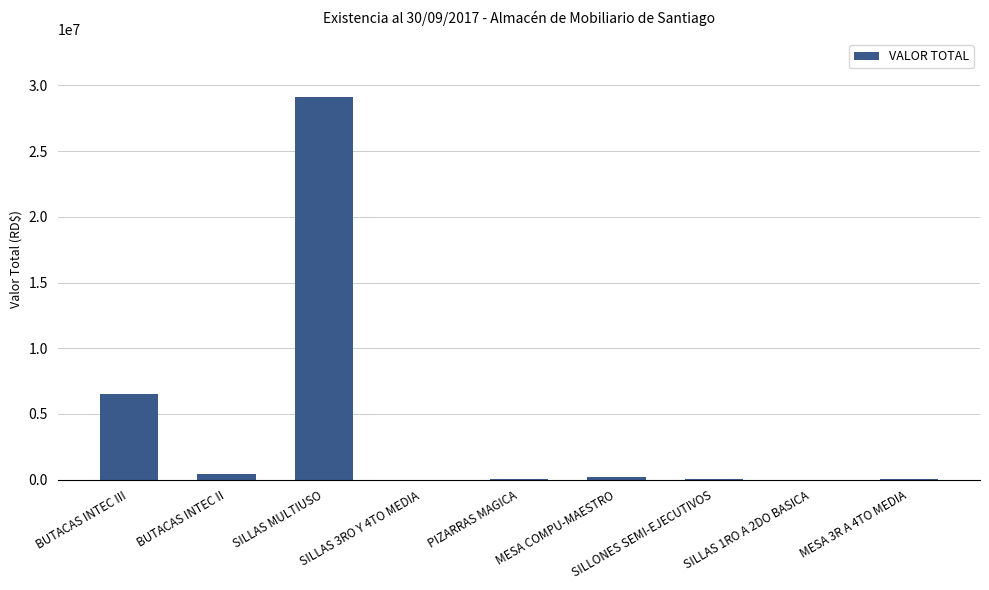

At which label is the value closest to 14576668?

BUTACAS INTEC III